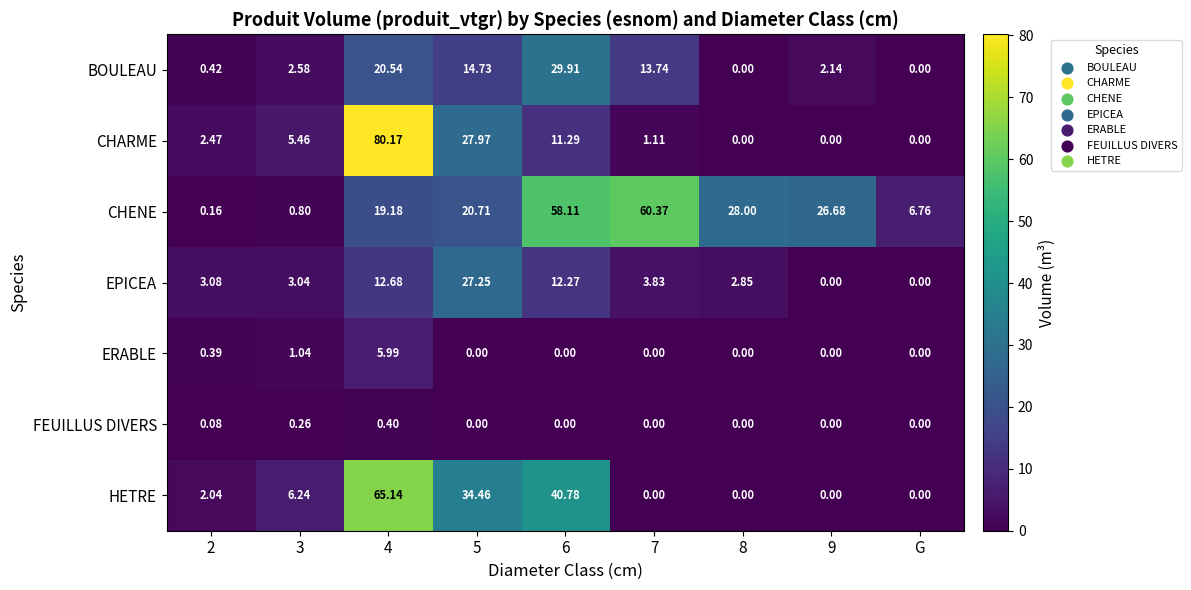

What is the total value across all series at 3?

19.4